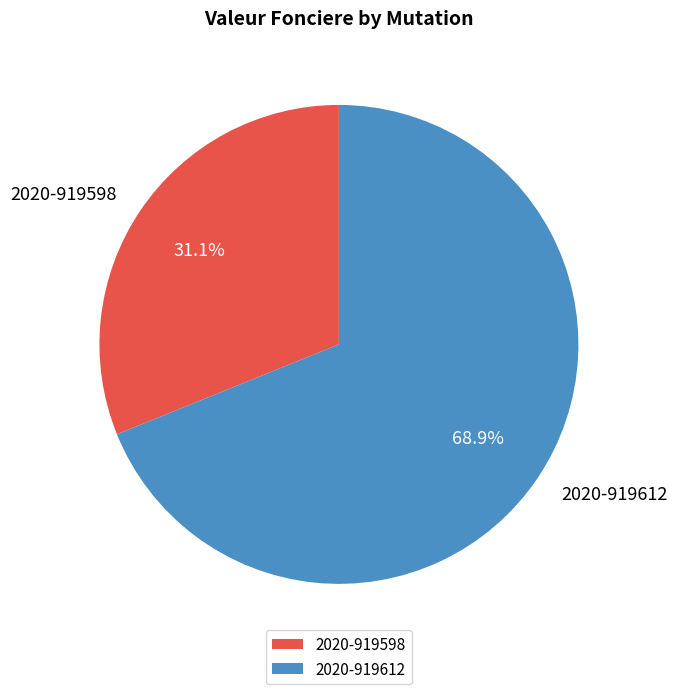

What percentage is the 2020-919612 slice, to the nearest percent?

69%